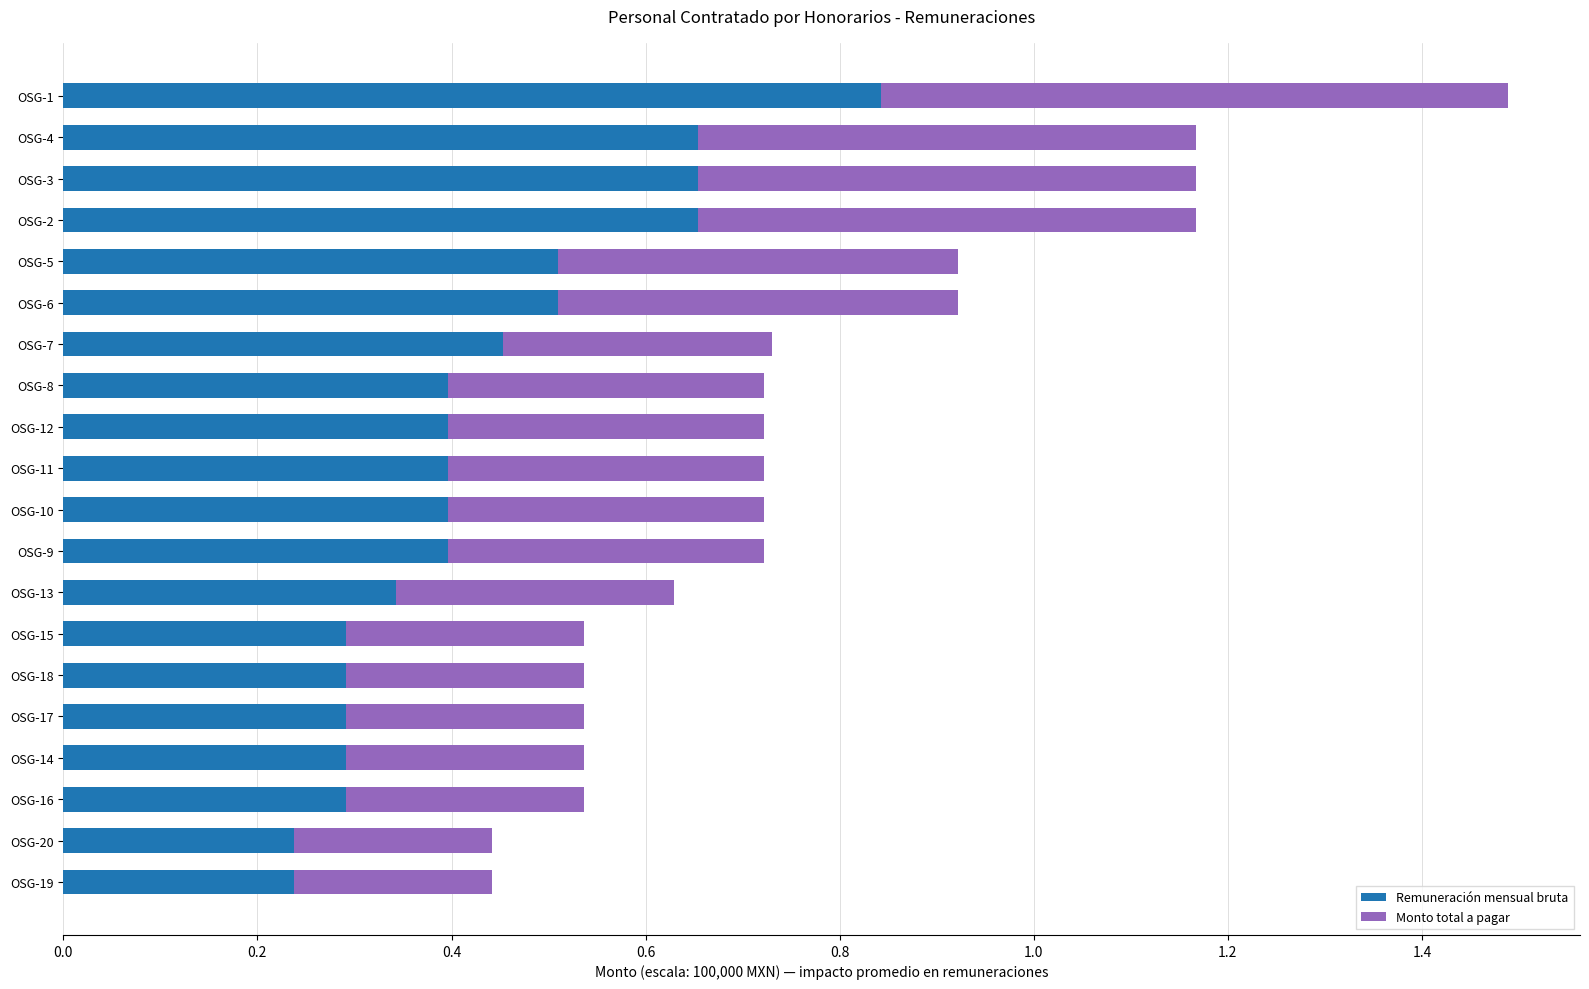

How many categories are shown in the chart?

20